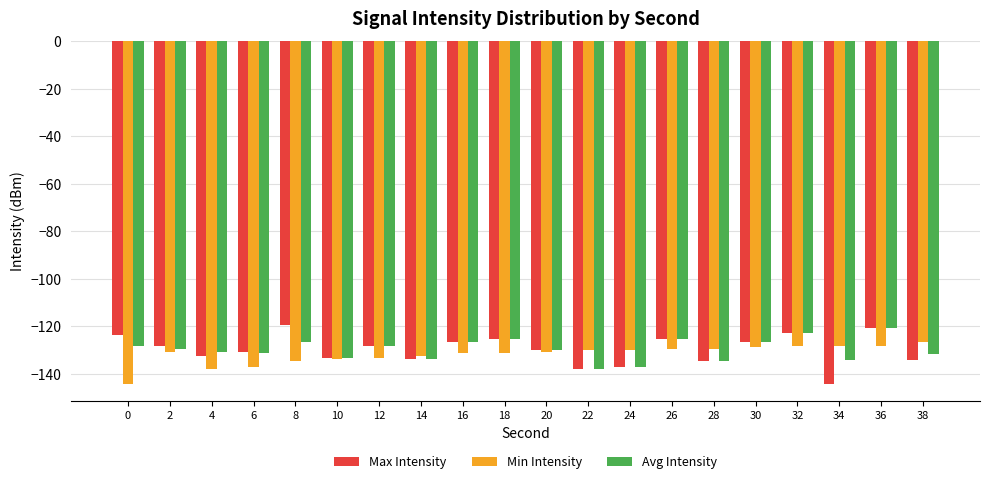

What is the approximate value of Max Intensity at 18?

-125.3